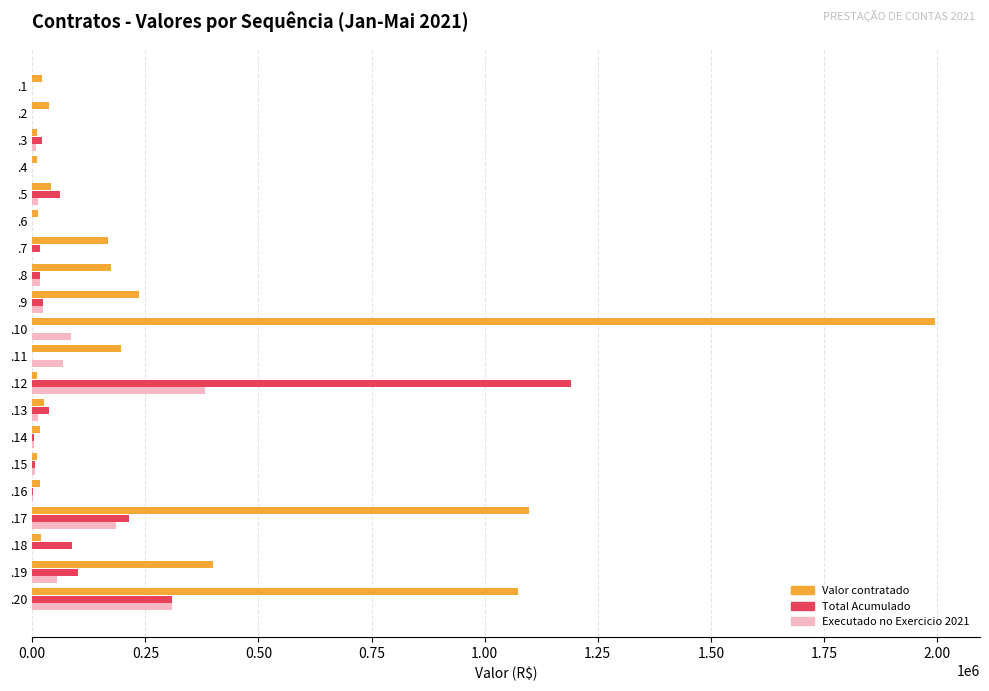

Which series has the largest total across all categories?

Valor contratado